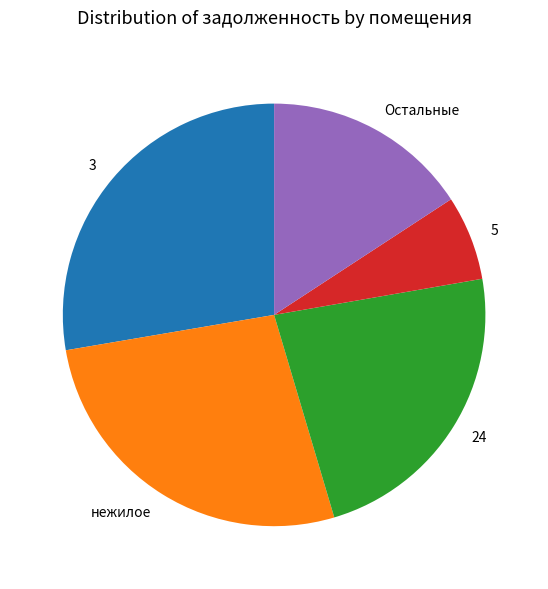

What is the largest slice in the pie chart?

3